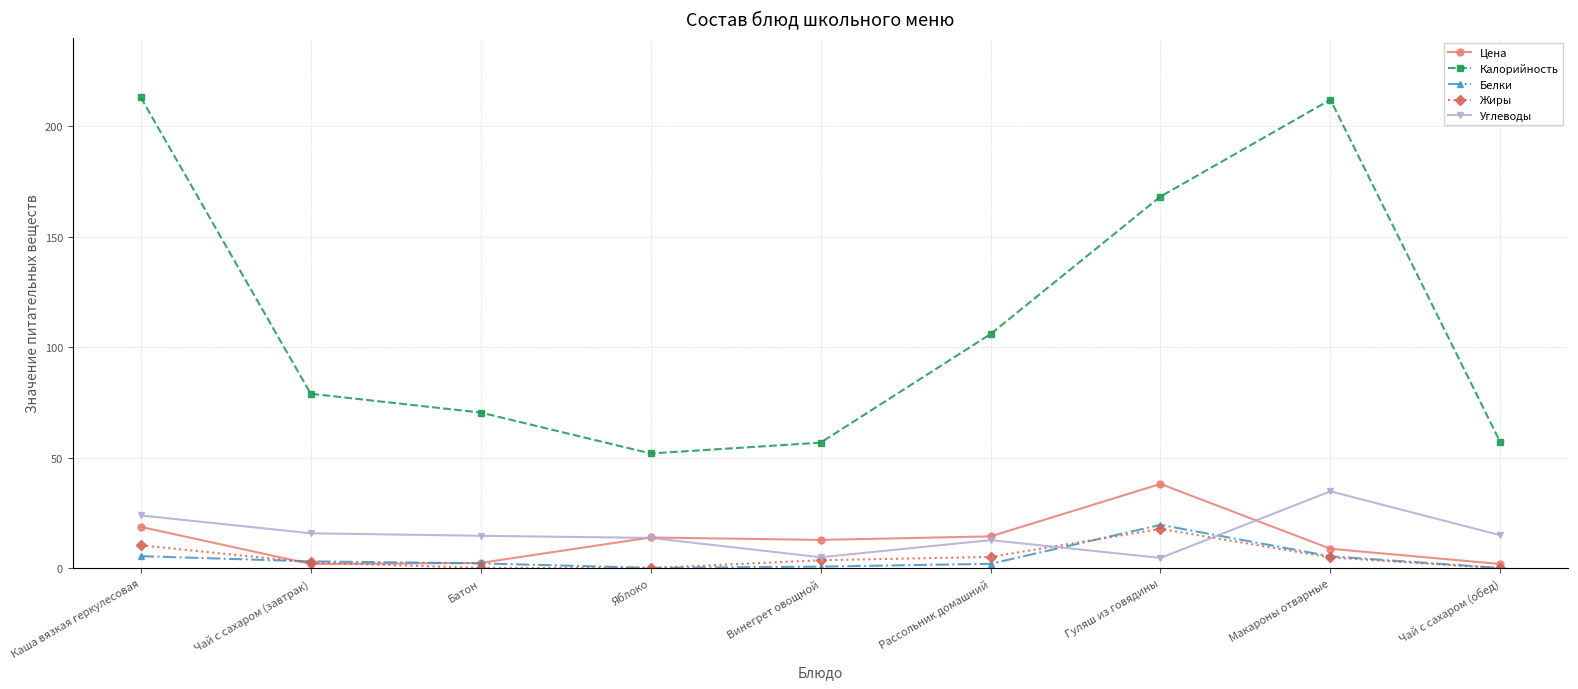

Where does the Цена series first go above 12?

Каша вязкая геркулесовая